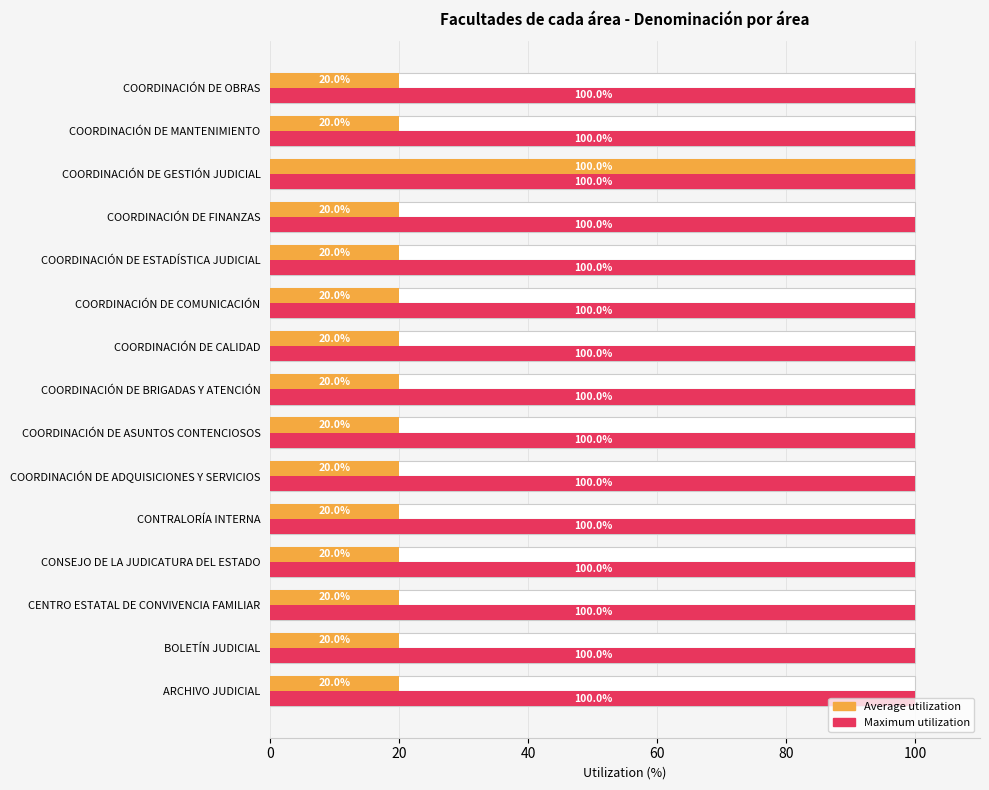

Read the Average utilization value at COORDINACIÓN DE GESTIÓN JUDICIAL.

100.0